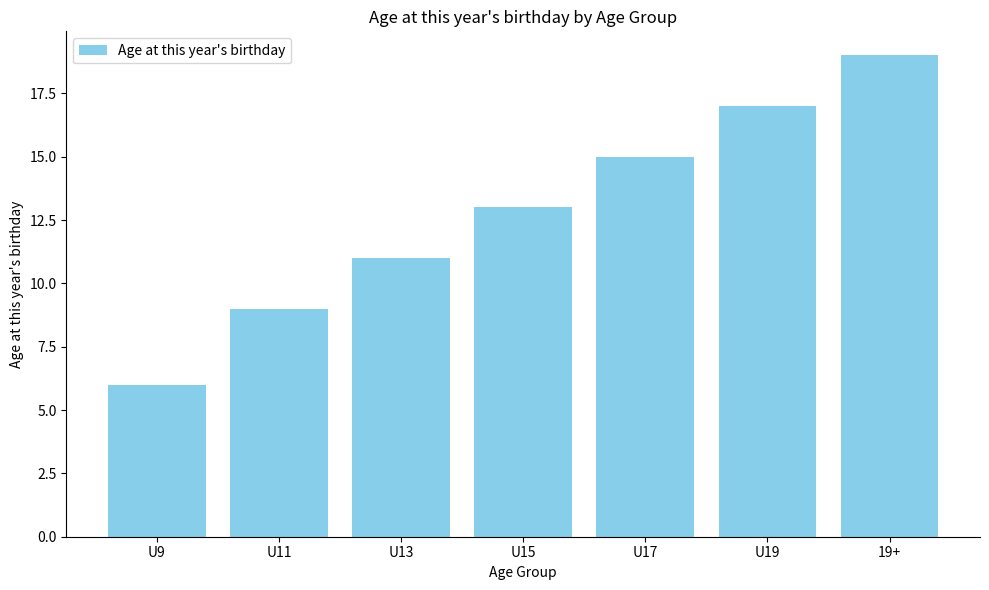

Is it true that the value at U11 is 9?

True